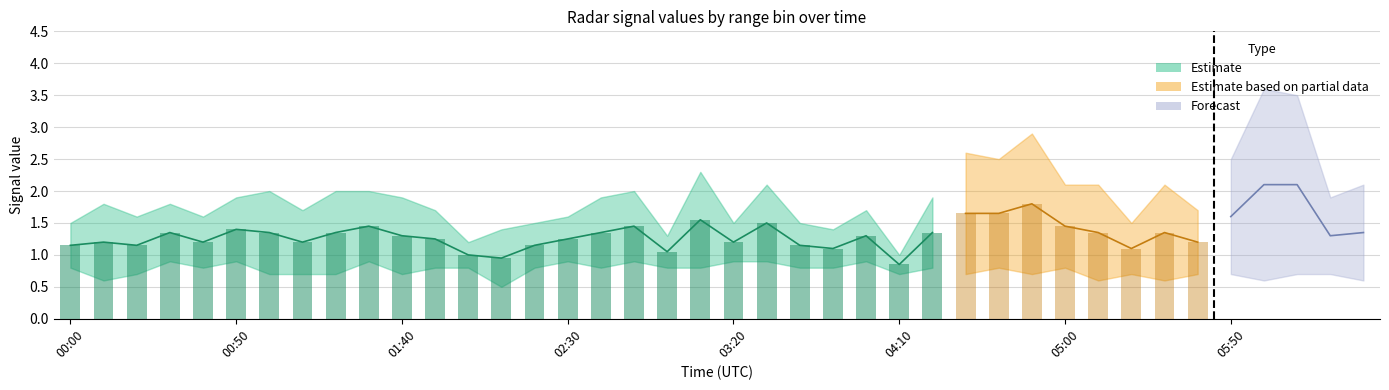

What is the difference between the 8.103 values at 05:30 and 03:20?

0.3